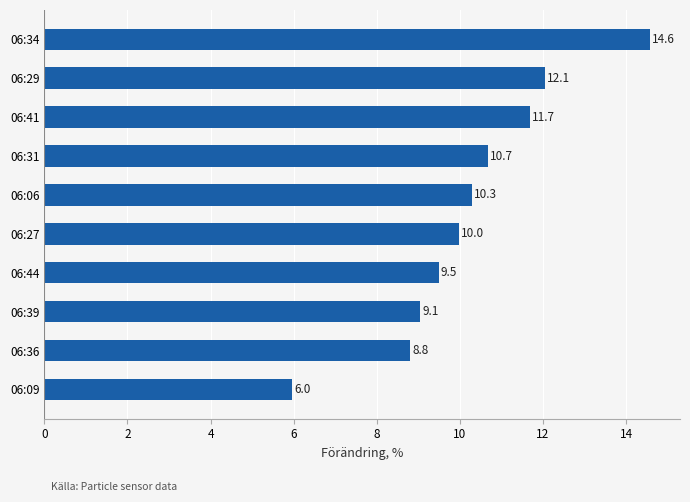

Does the chart contain any negative values?

No